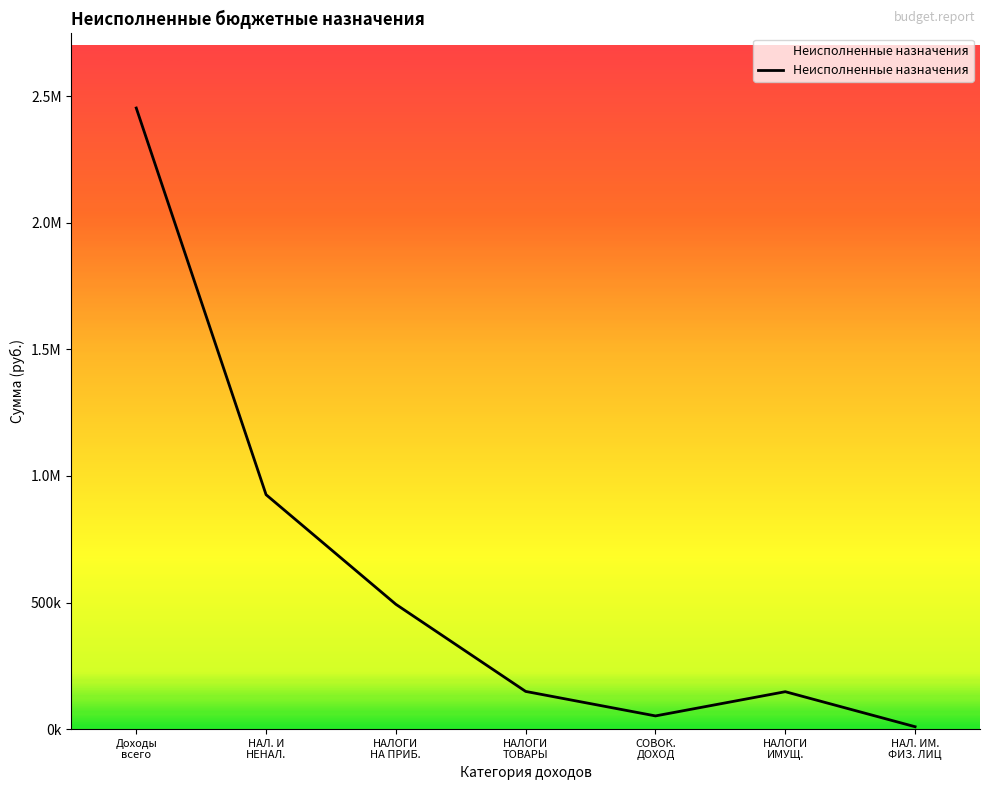

How many interior local peaks (higher than both neighbors) does the data have?

1